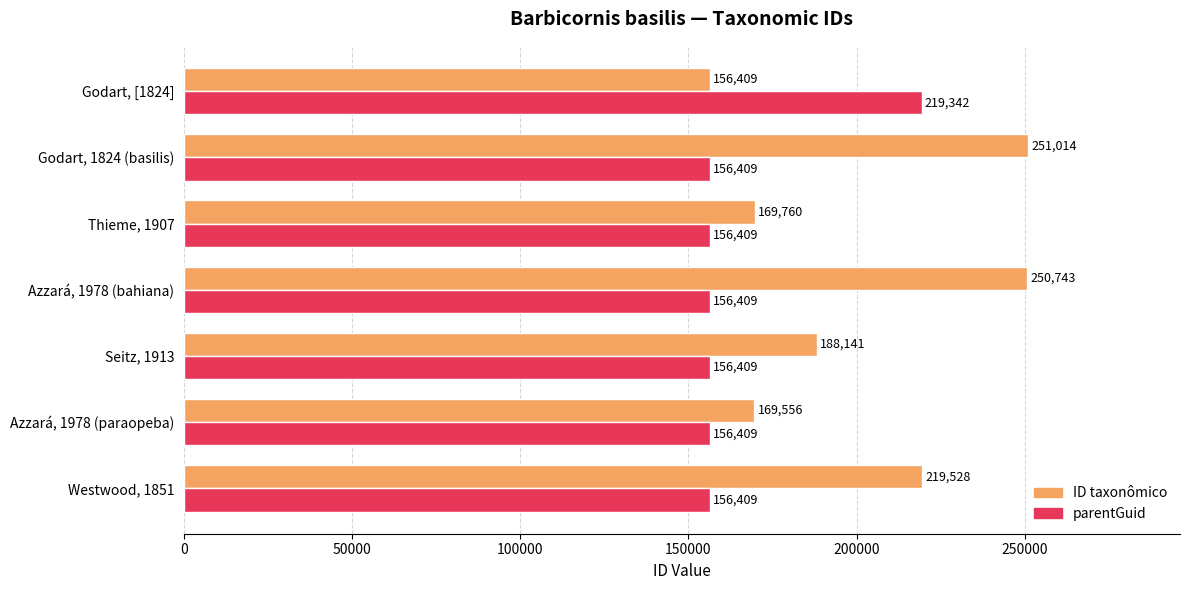

What is the spread (max minus min) of values at Azzará, 1978 (bahiana)?

94334